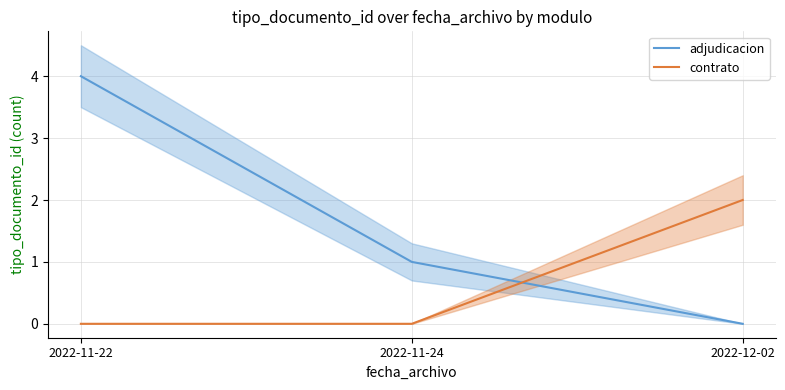

Which series has the largest total across all categories?

adjudicacion